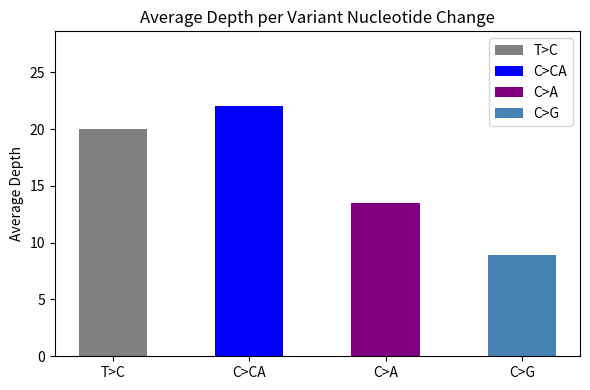

Rank the categories by value from lowest to highest.

C>G, C>A, T>C, C>CA